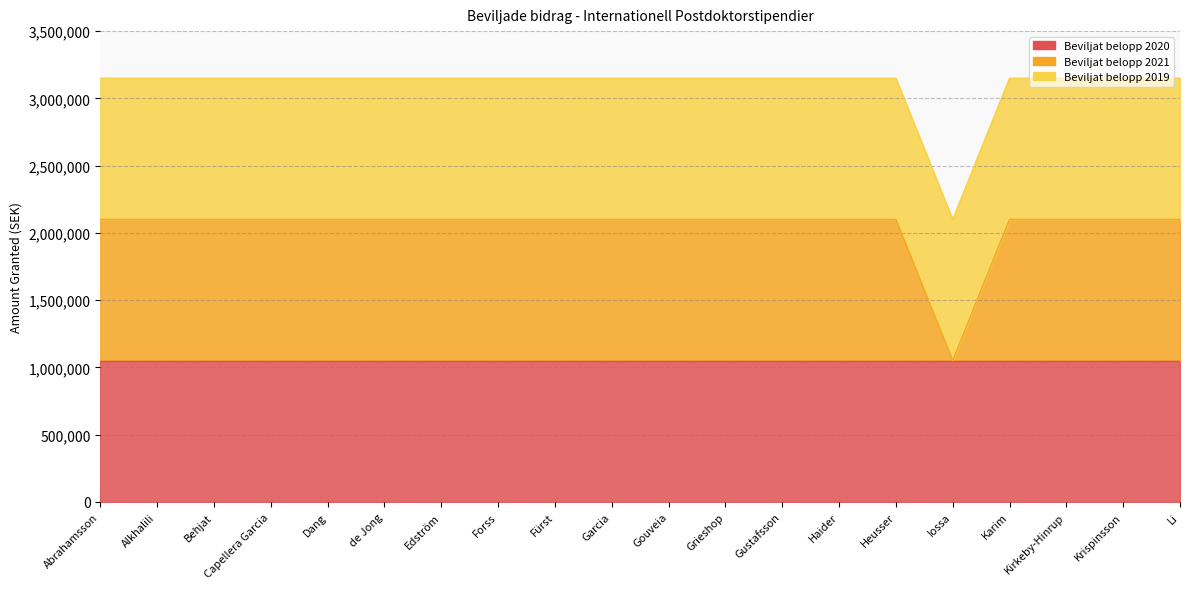

Reading right to left, list all the values displayed in this chart.

Beviljat belopp 2020/ Amount granted 20...: 1050000	1050000	1050000	1050000	1050000	1050000	1050000	1050000	1050000	1050000	1050000	1050000	1050000	1050000	1050000	1050000	1050000	1050000	1050000	1050000
Beviljat belopp 2021/ Amount granted 20...: 1050000	1050000	1050000	1050000	0	1050000	1050000	1050000	1050000	1050000	1050000	1050000	1050000	1050000	1050000	1050000	1050000	1050000	1050000	1050000
Beviljat belopp 2019/ Amount granted 20...: 1050000	1050000	1050000	1050000	1050000	1050000	1050000	1050000	1050000	1050000	1050000	1050000	1050000	1050000	1050000	1050000	1050000	1050000	1050000	1050000